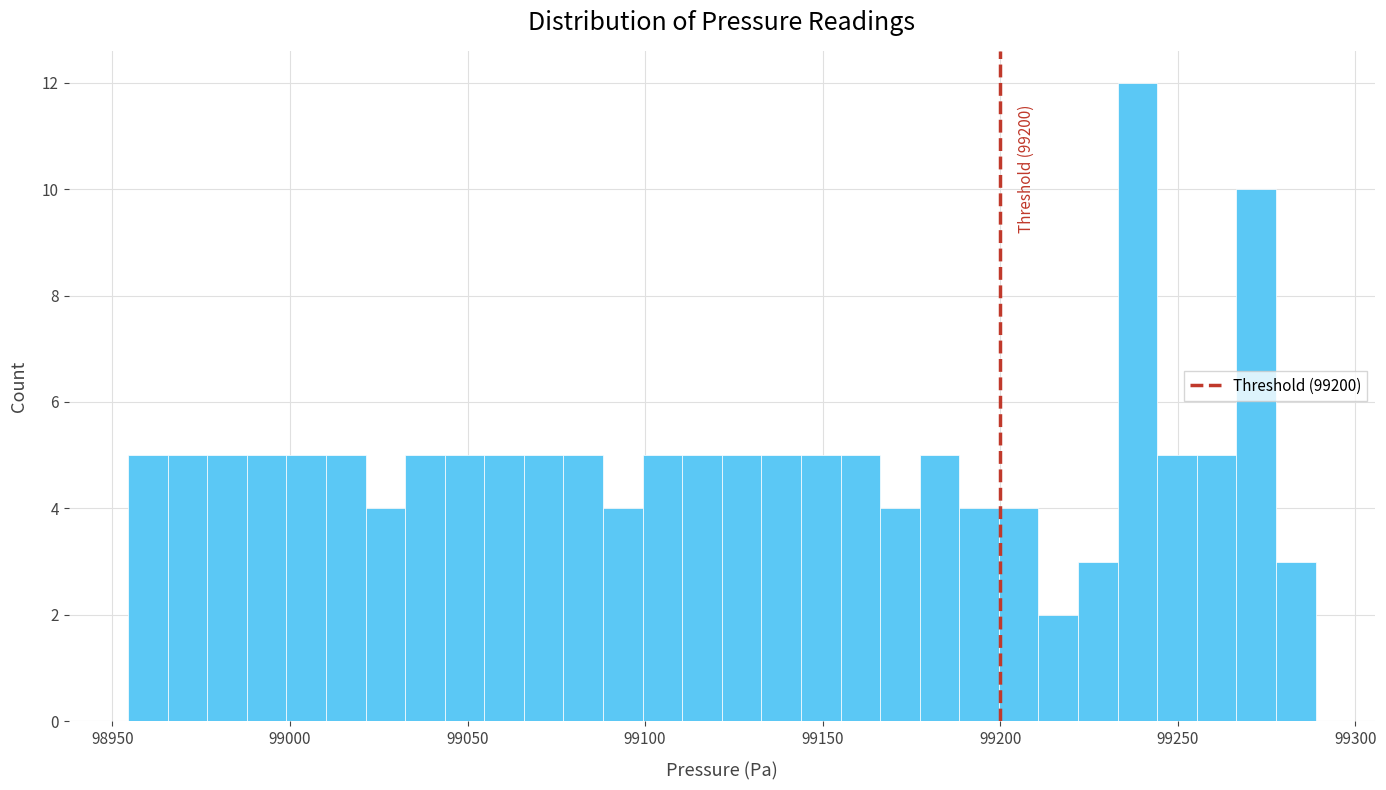

Read against the x-axis, roughly where is the centre of the tallest bar?

99240